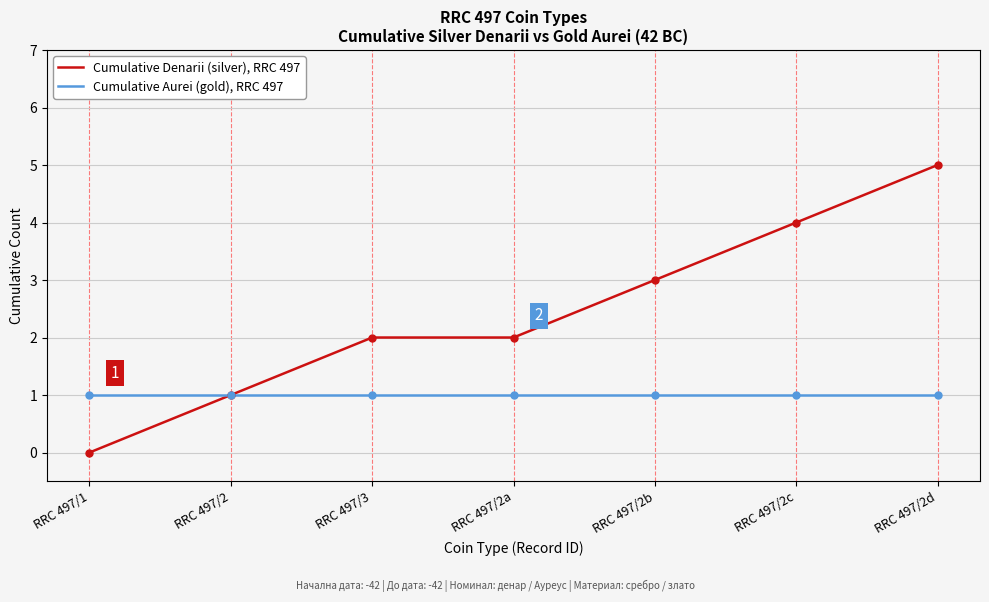

True or false: Cumulative Denarii (silver), RRC 497 has a value of 3 at RRC 497/2a.

False